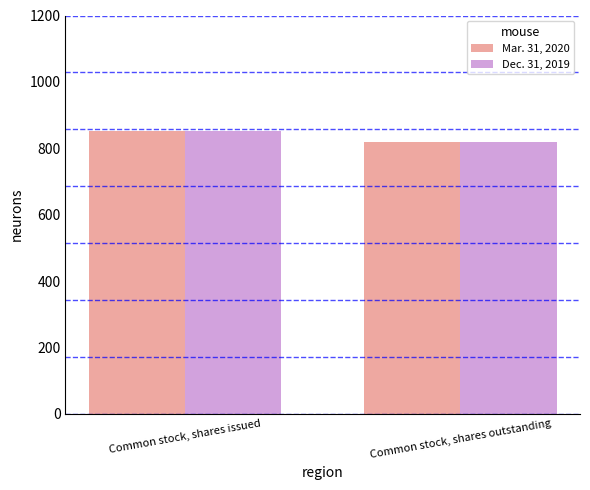

Which has a higher value, Common stock, shares outstanding or Common stock, shares issued?

Common stock, shares issued